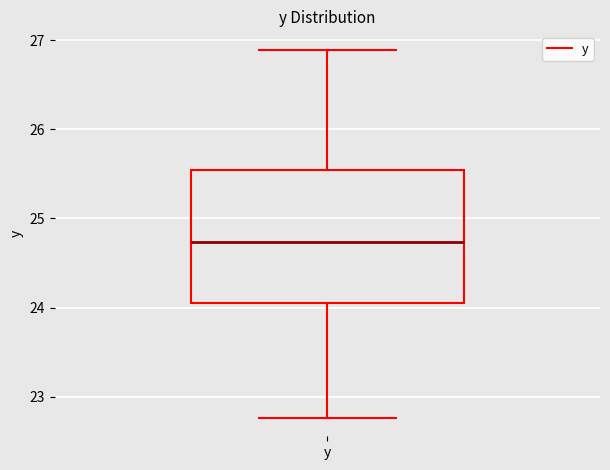

Where is the upper edge of the box for y on the y-axis? The values are not printed on the chart, so give them approximately, as read against the axis.

25.5